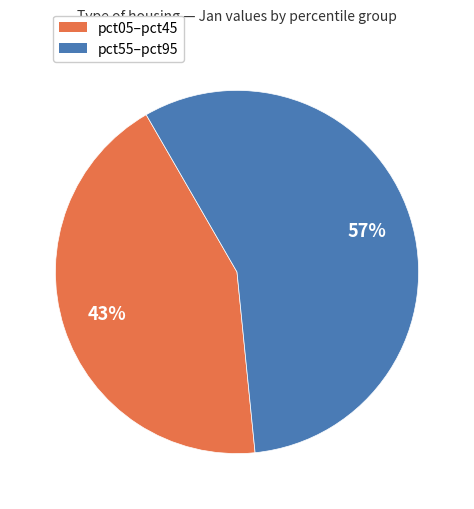

To the nearest percent, what is the average slice percentage?

50%